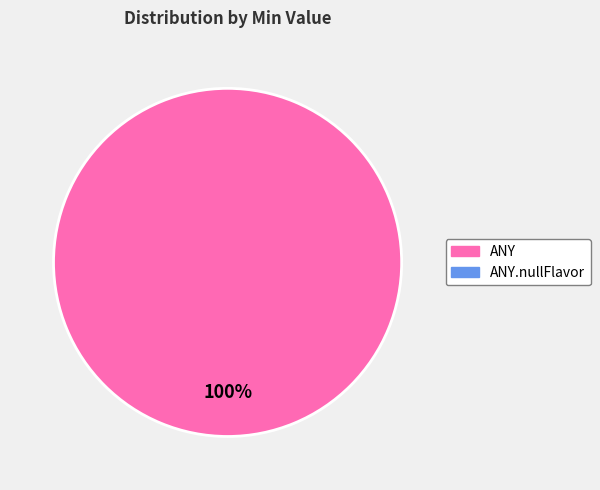

Is there a majority slice in this chart?

Yes